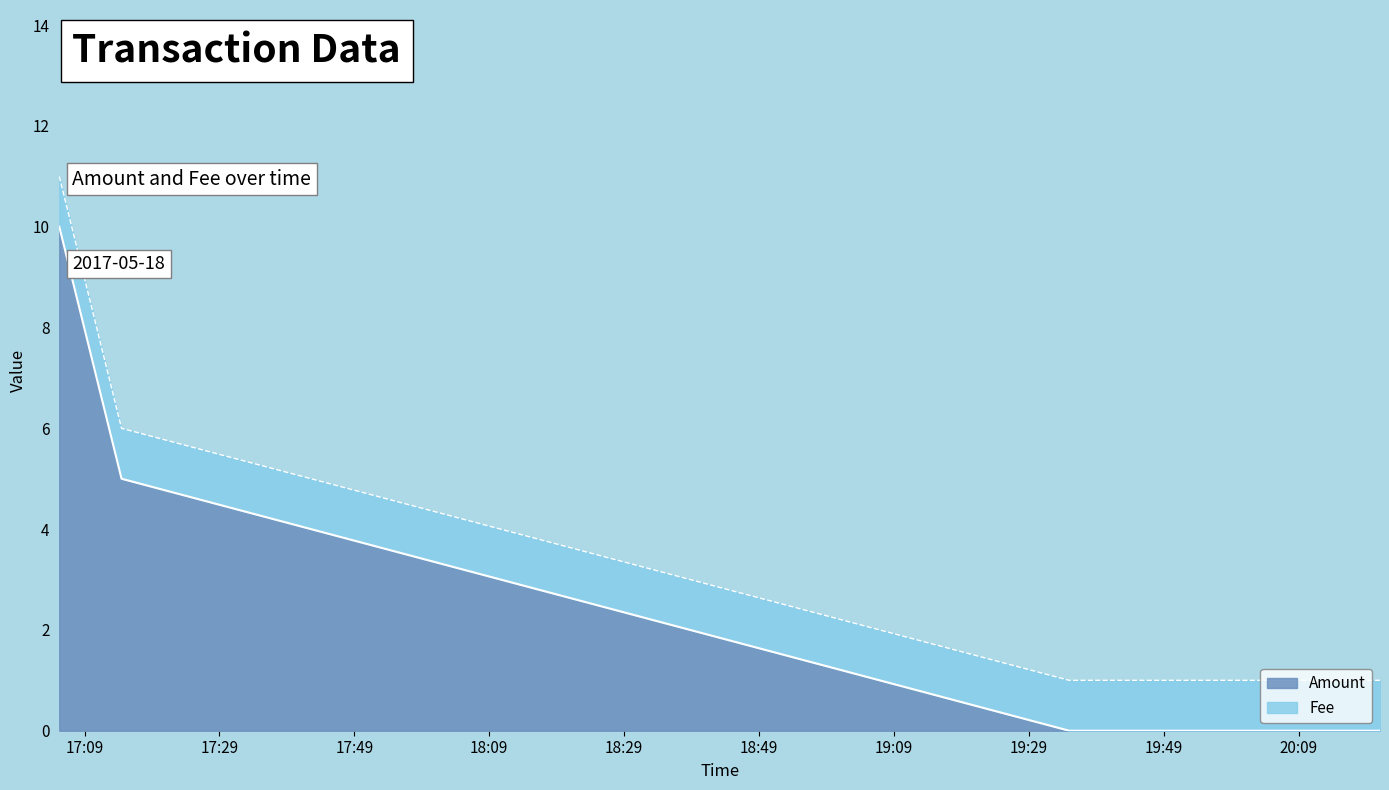

Does the chart display data point markers on the line(s)?

No